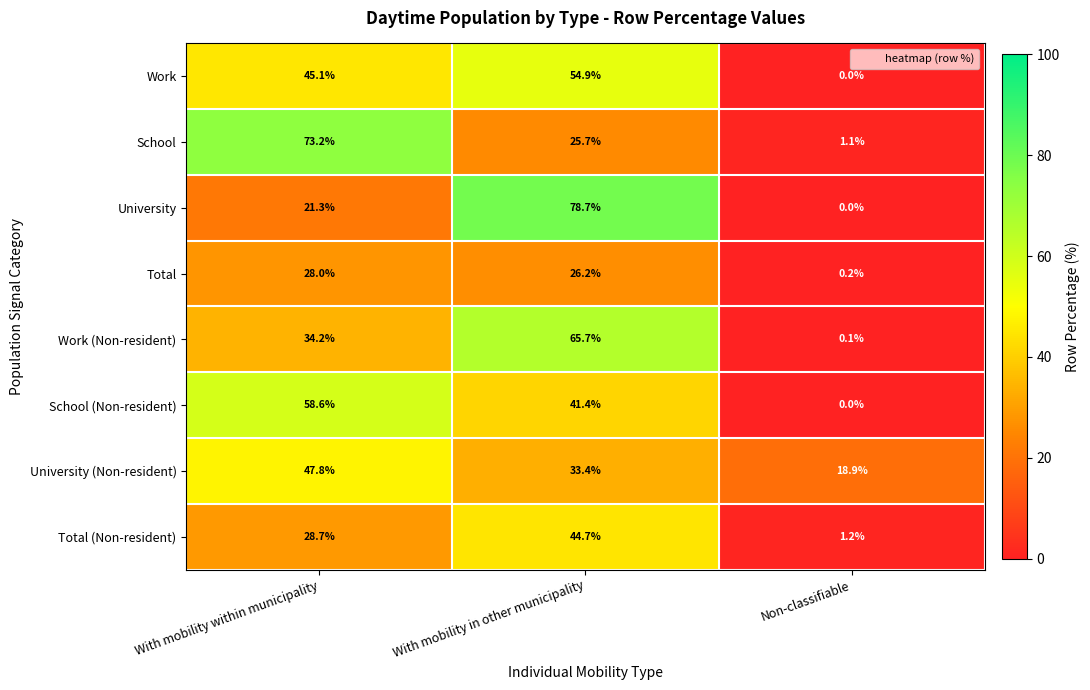

How many values in the School series exceed 25?

2